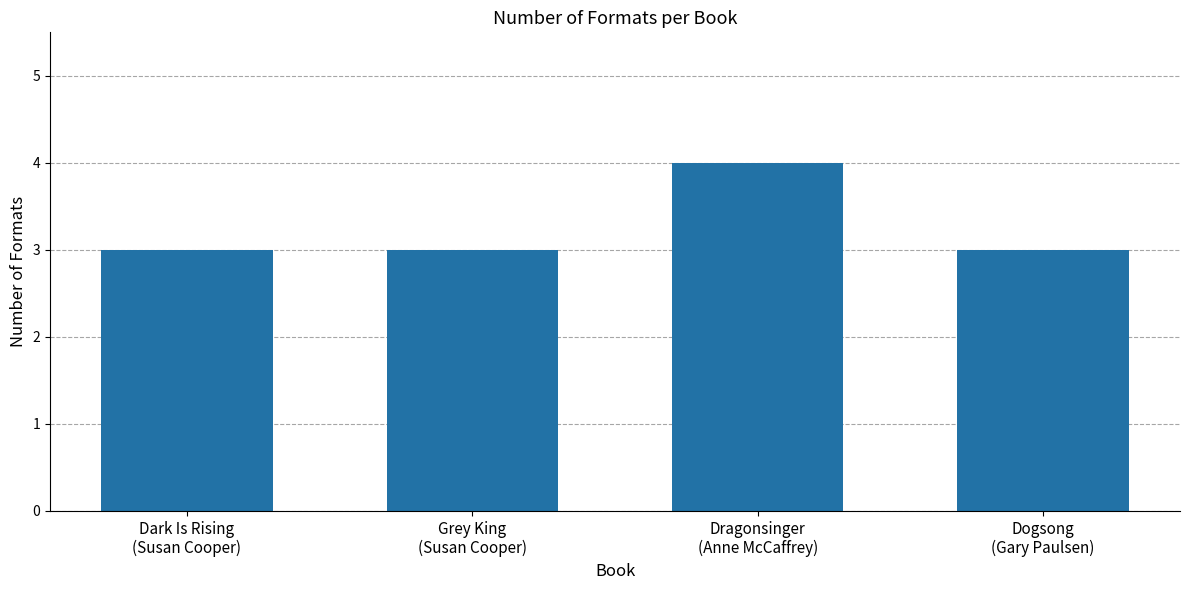

What is the ratio of the value at Dragonsinger
(Anne McCaffrey) to the value at Dark Is Rising
(Susan Cooper)?

1.3